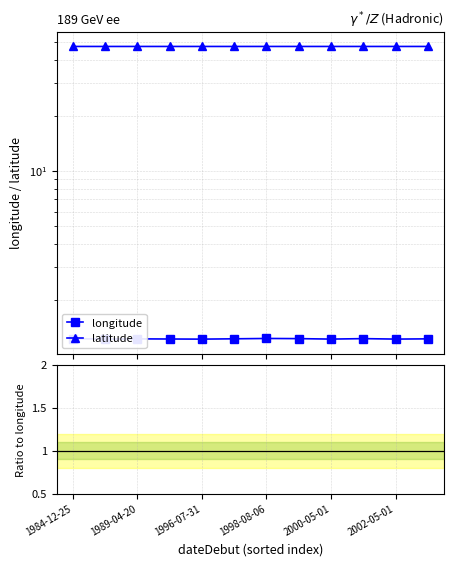

What is the approximate value of lat/lon ratio at 2002-05-01?

39.0